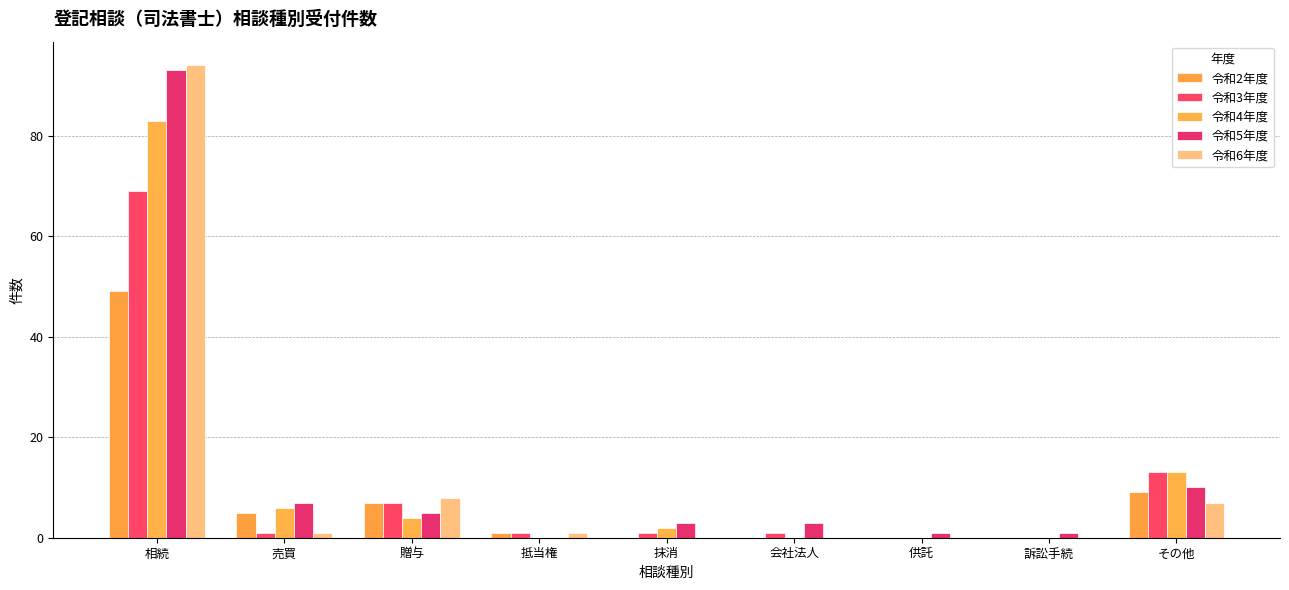

What position from the right is 抹消?

5